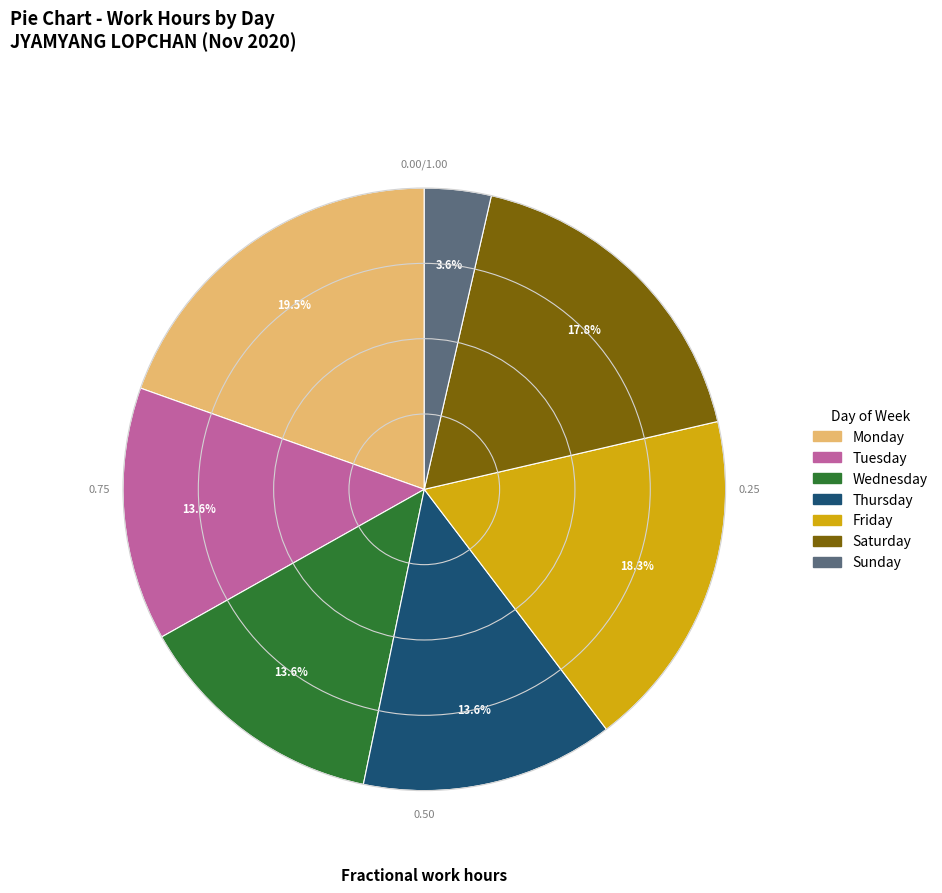

Does any single category account for the majority?

No